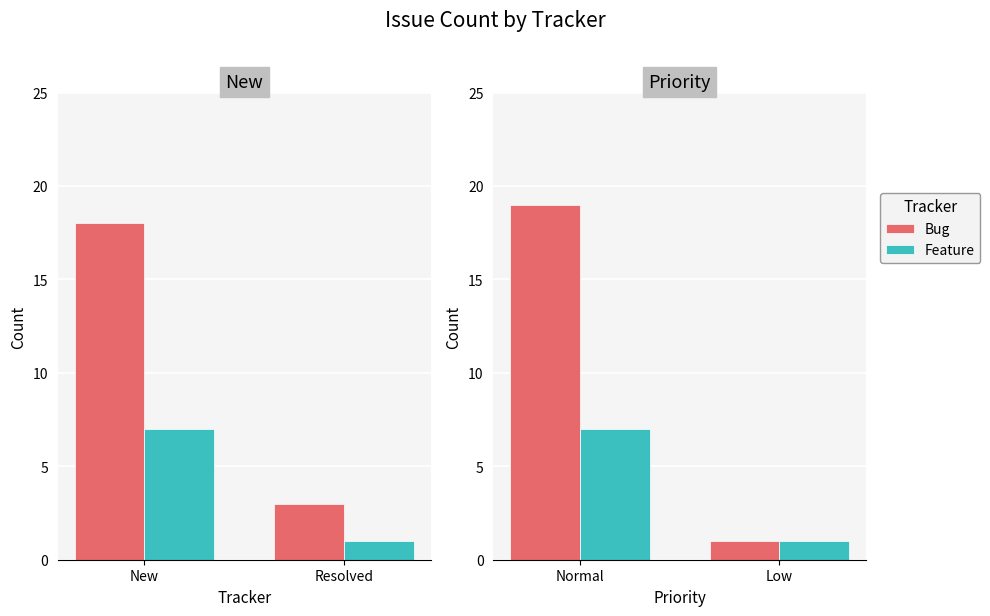

Is the value of Feature at Normal greater than the value of Bug at Normal?

No